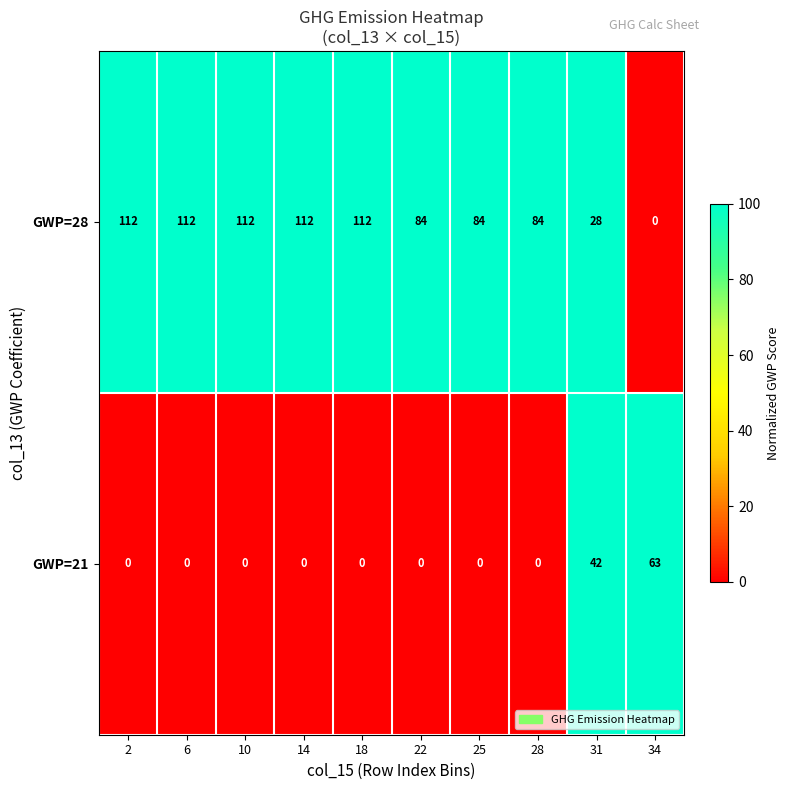

List the series in order of their overall mean, lowest first.

GWP=21, GWP=28